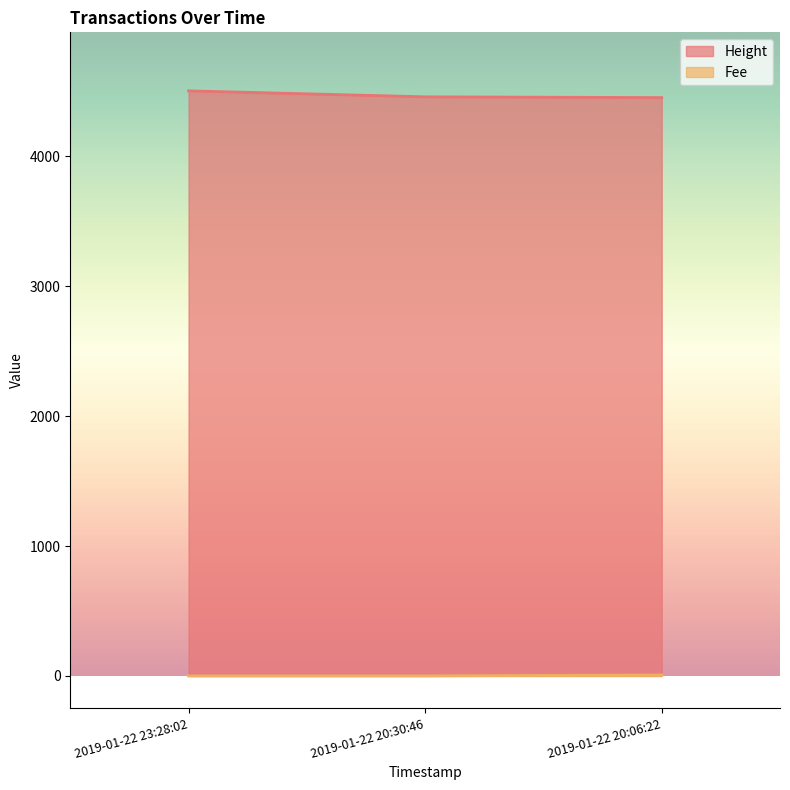

Which category has the highest value across all series?

2019-01-22 23:28:02